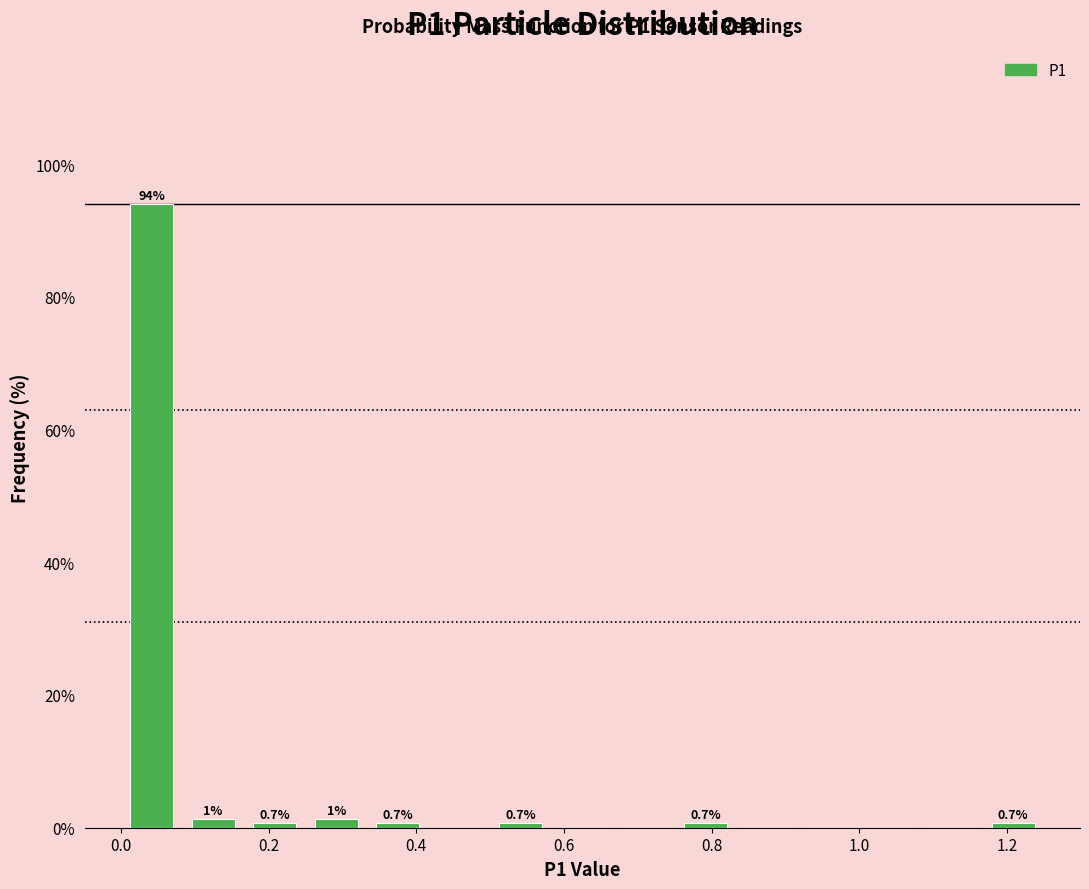

Which range on the x-axis has the tallest bar?

0.00 to 0.08